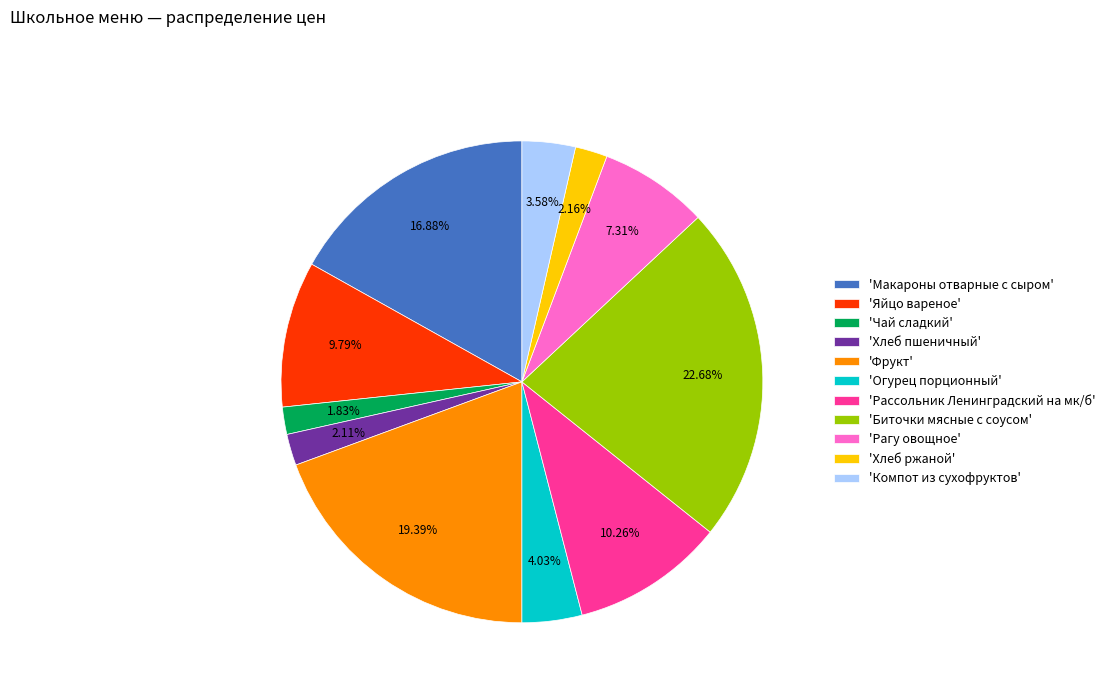

How many segments does this pie chart have?

11